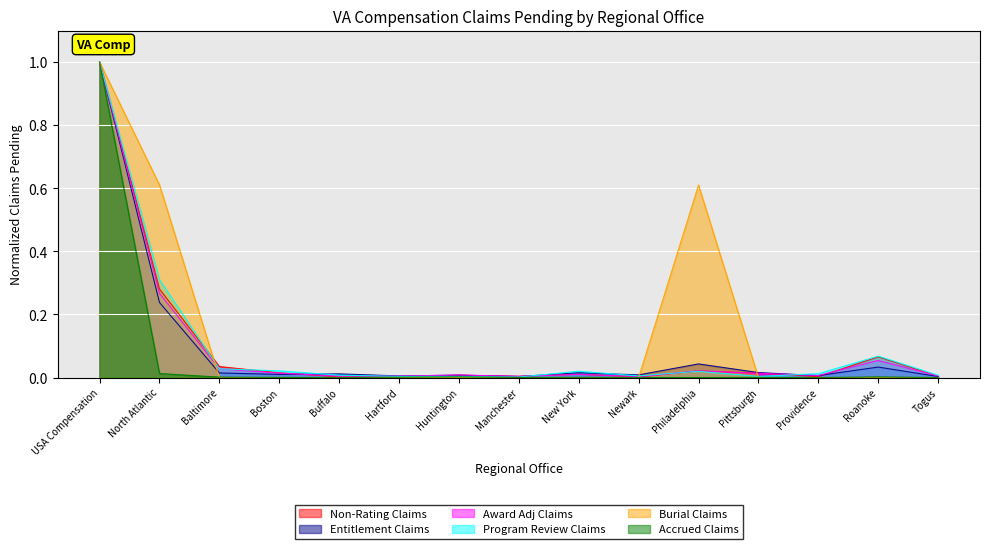

Which series ends up on top after the final intersection of Non-Rating Claims and Burial Claims?

Non-Rating Claims